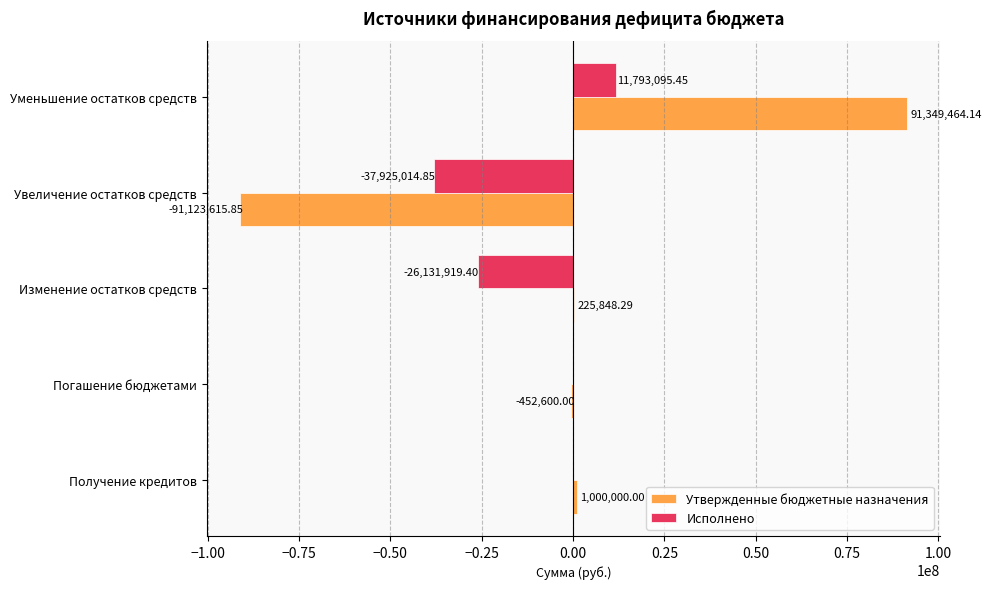

Is the value of Исполнено at Увеличение остатков средств greater than the value of Утвержденные бюджетные назначения at Увеличение остатков средств?

Yes